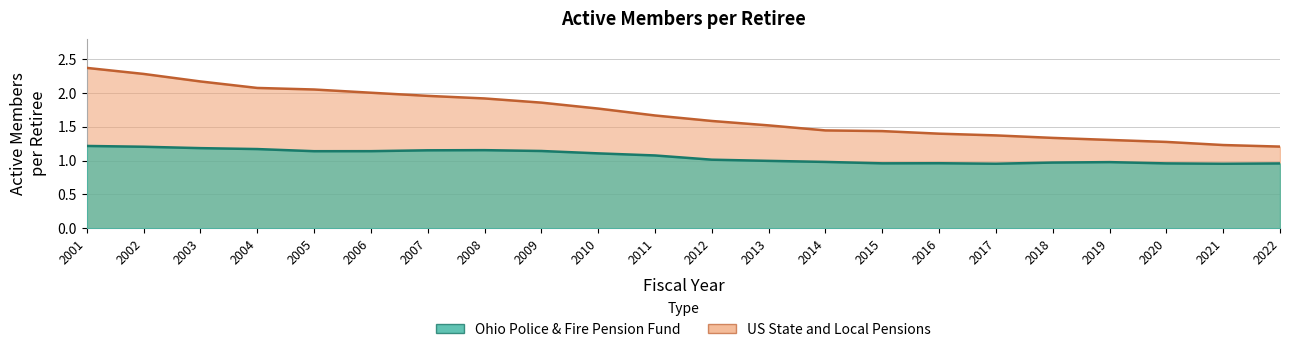

What is the highest value of the Ohio Police & Fire Pension Fund series?

1.2